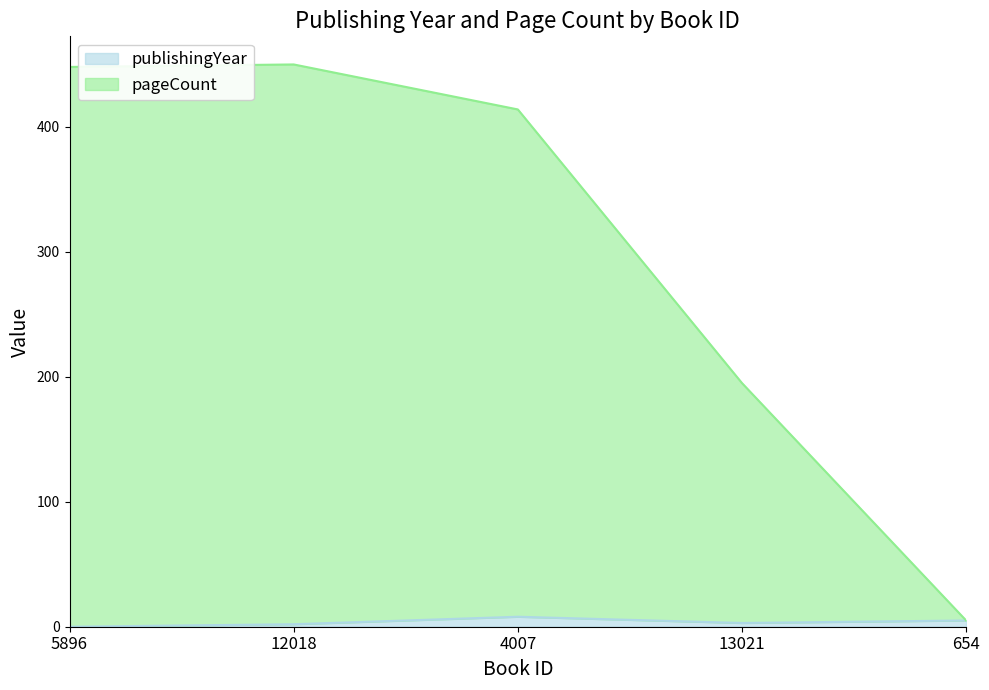

The publishingYear series shows 5 at 654. True or false?

True